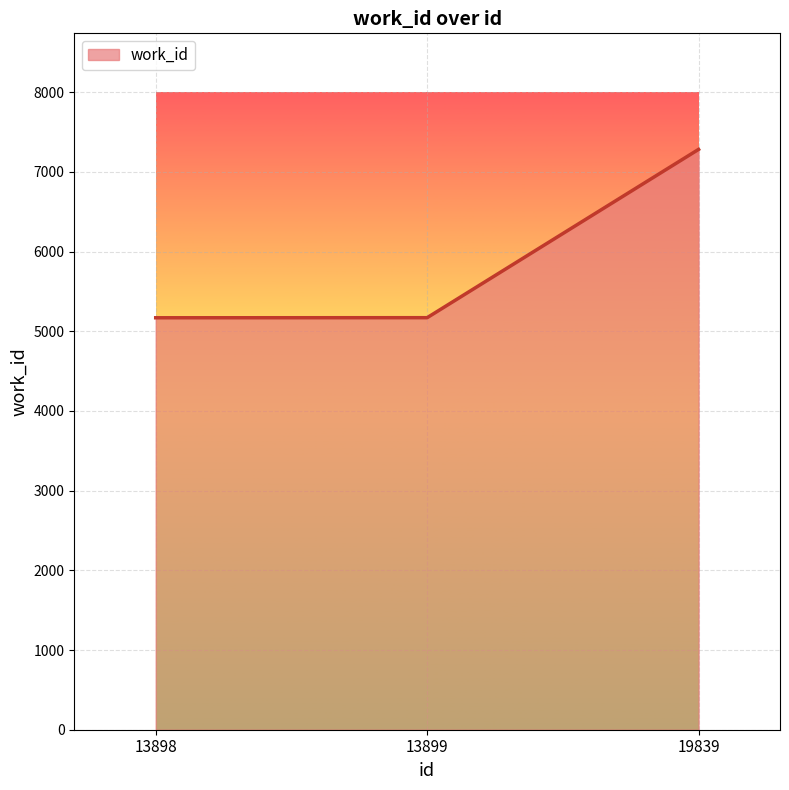

True or false: the data shows 10995 at 19839.

False